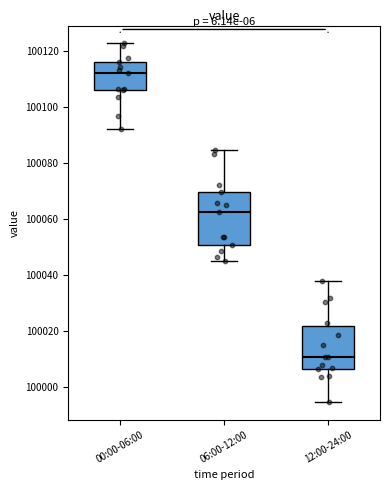

Reading left to right, transcribe this box plot: for each box, give where its median line is, the range the box spans, and where its two whiskers end, as read against the y-axis. The values are not printed on the chart, so give them approximately, as read against the axis.

00:00-06:00: median 100112, box 100106 to 100116, whiskers 100092 to 100122
06:00-12:00: median 100062, box 100050 to 100070, whiskers 100044 to 100084
12:00-24:00: median 100010, box 100006 to 100022, whiskers 99994 to 100038